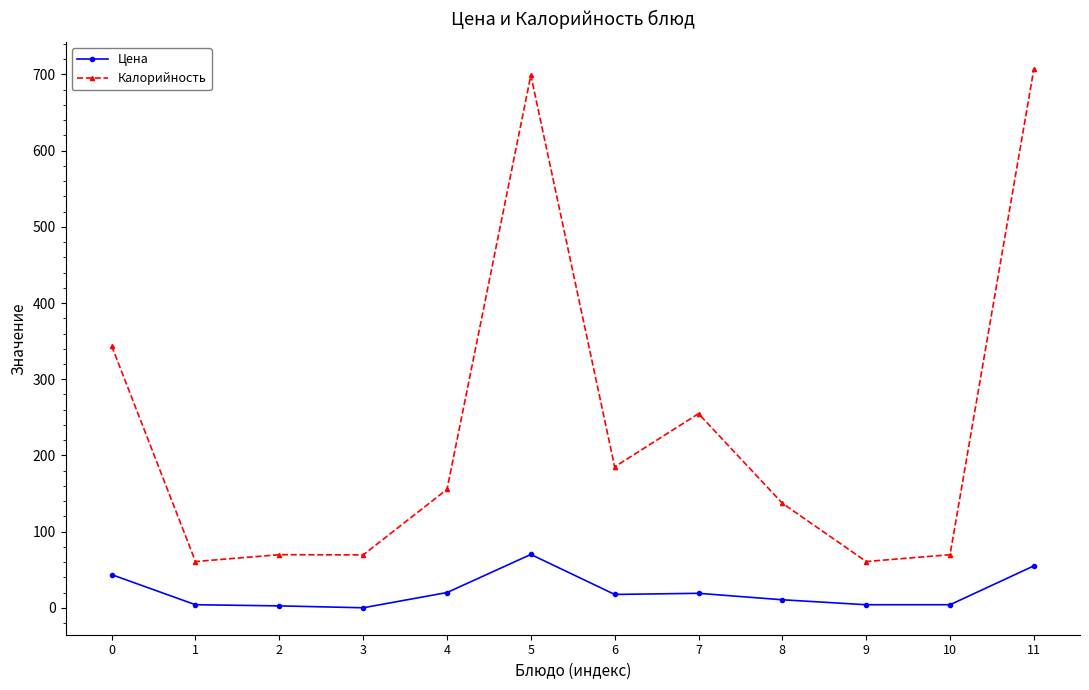

True or false: Калорийность has more than 0 points higher than both neighbors.

True